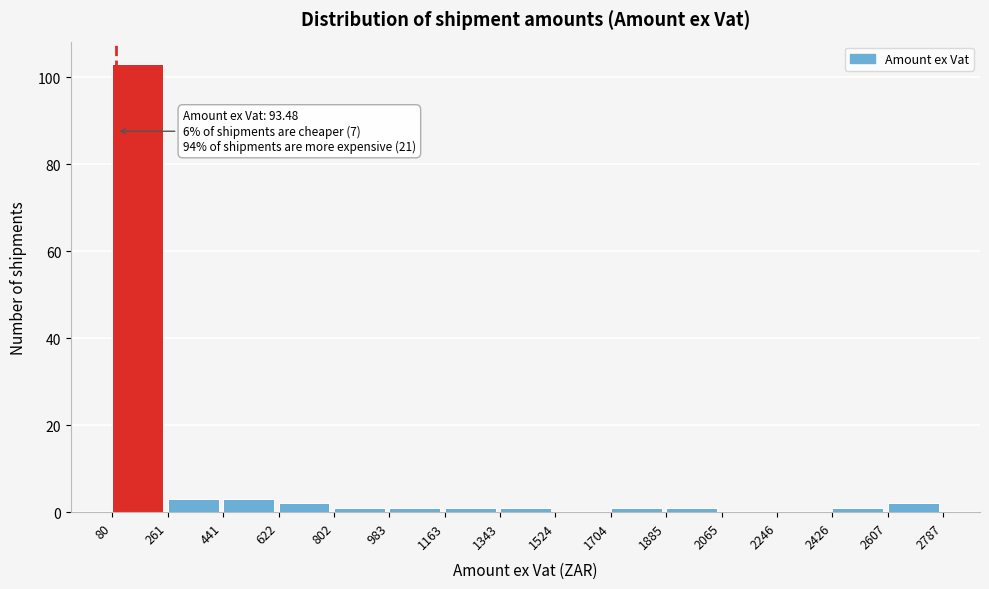

Which range on the x-axis has the tallest bar?

80 to 261